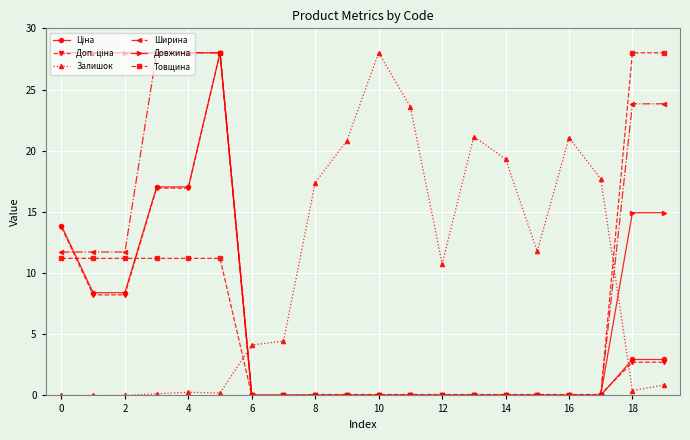

At how many categories does at least one series exceed 9?

18